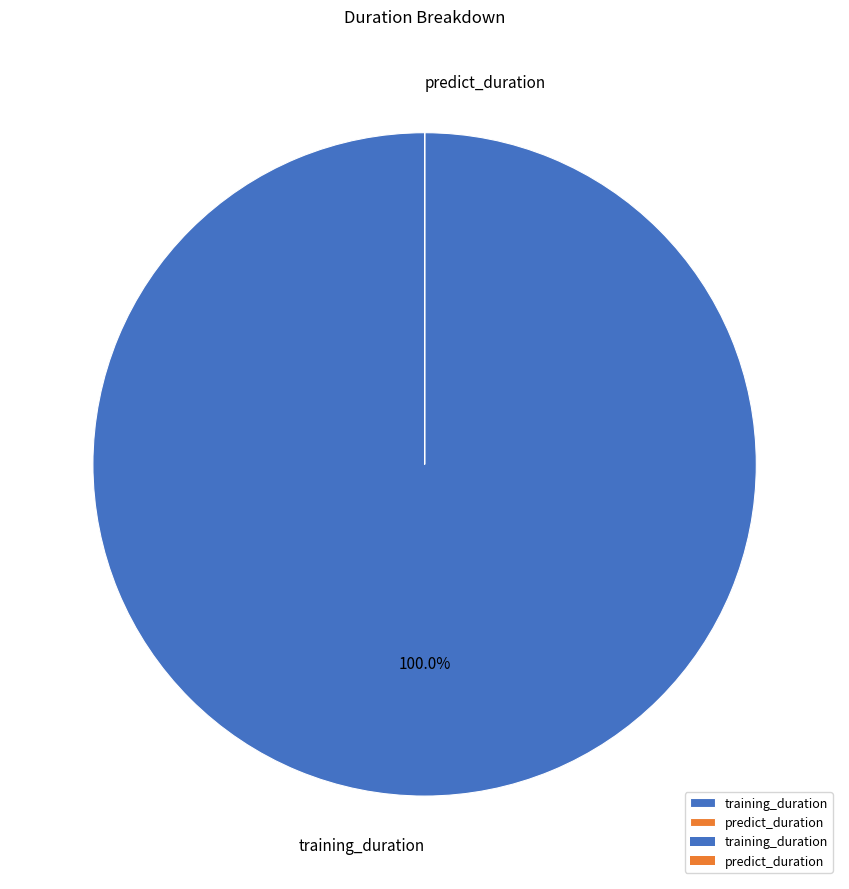

What is the largest slice in the pie chart?

training_duration